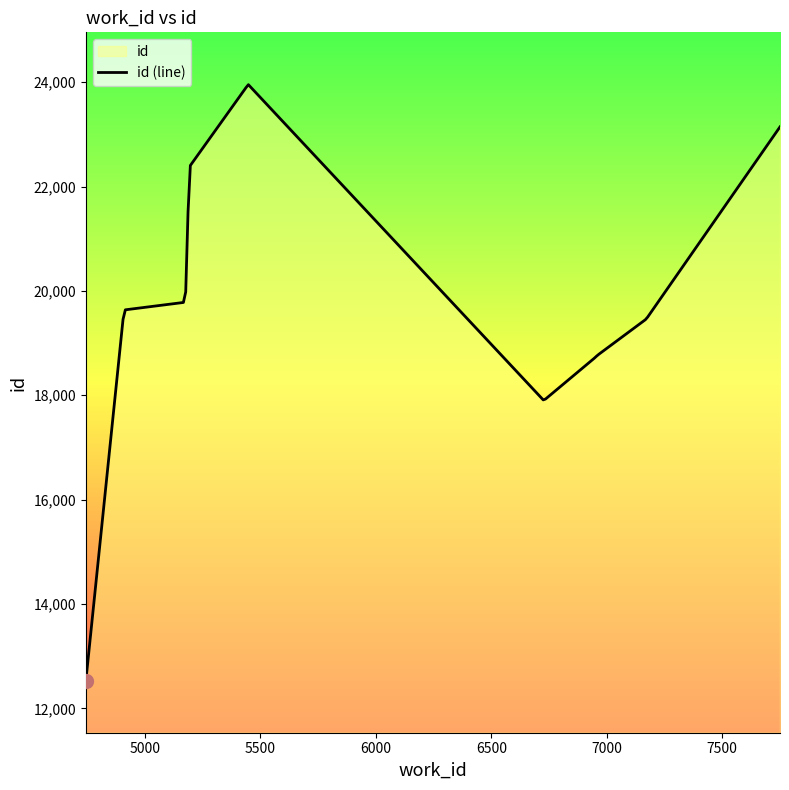

Count the number of values greater than 19635.

4